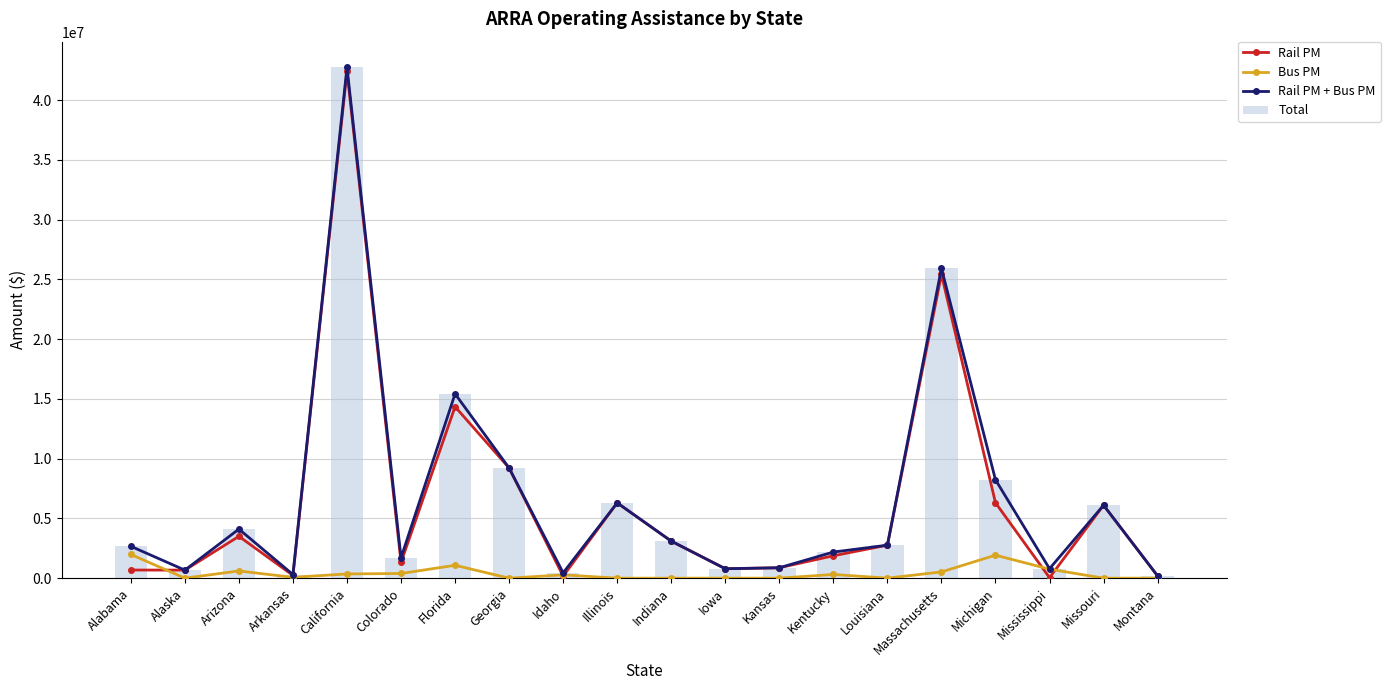

How many data points does each series have?

20